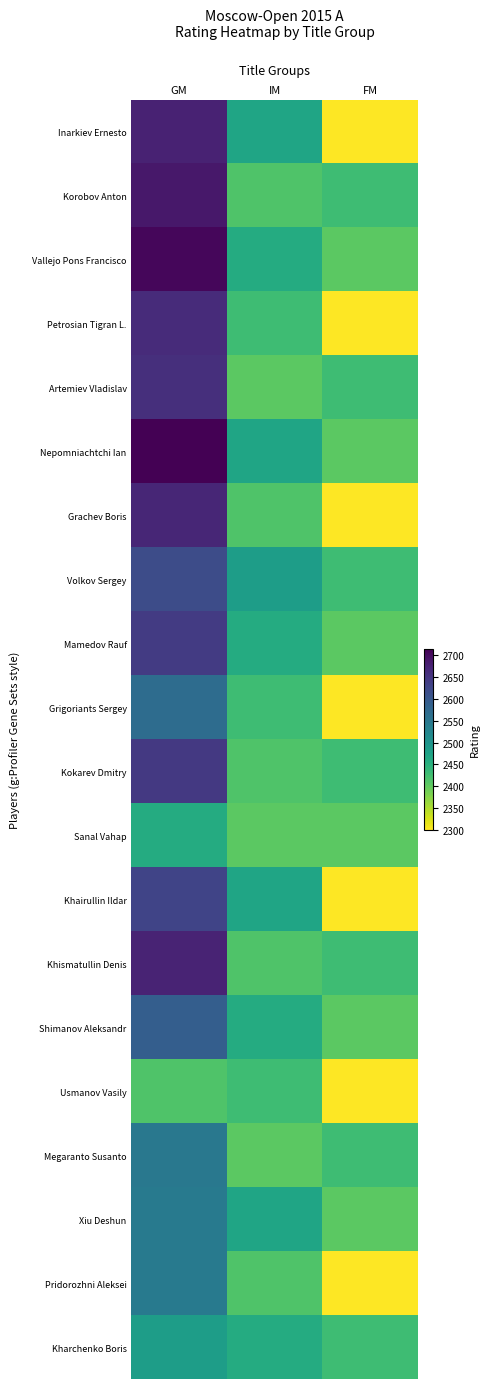

At how many categories does at least one series exceed 2558?

1